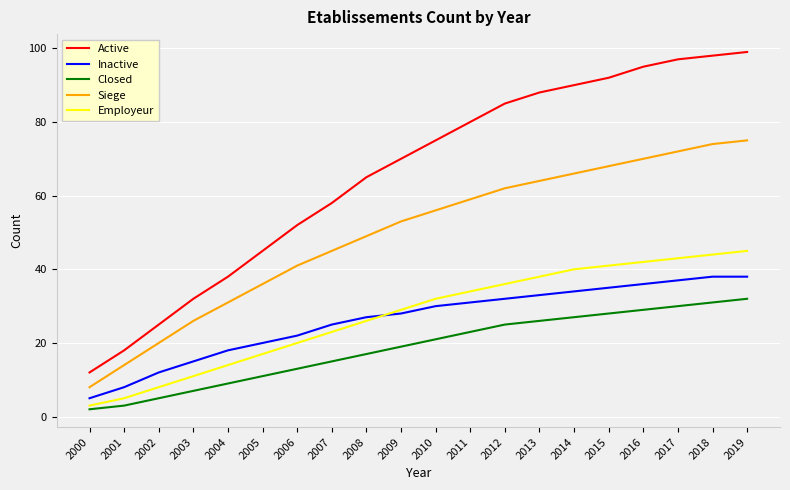

True or false: Employeur has more than 1 interior local peaks.

False